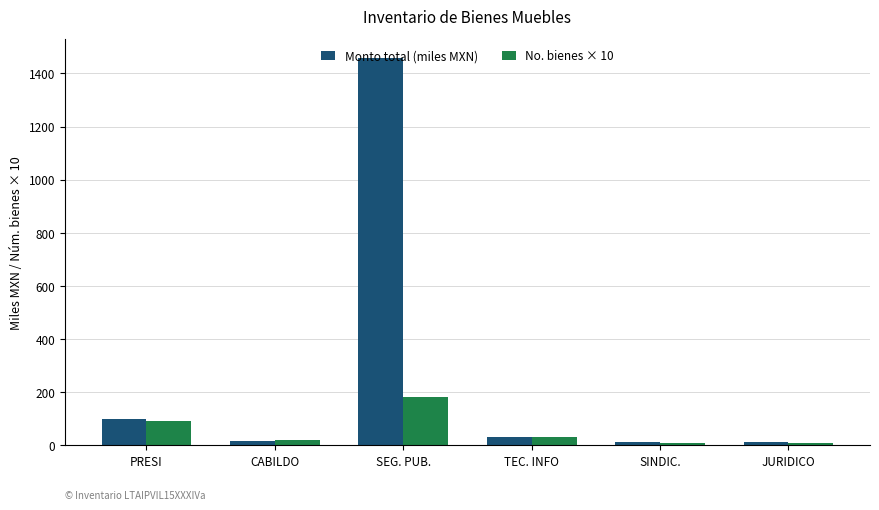

The No. bienes × 10 series shows 140.2 at PRESI. True or false?

False